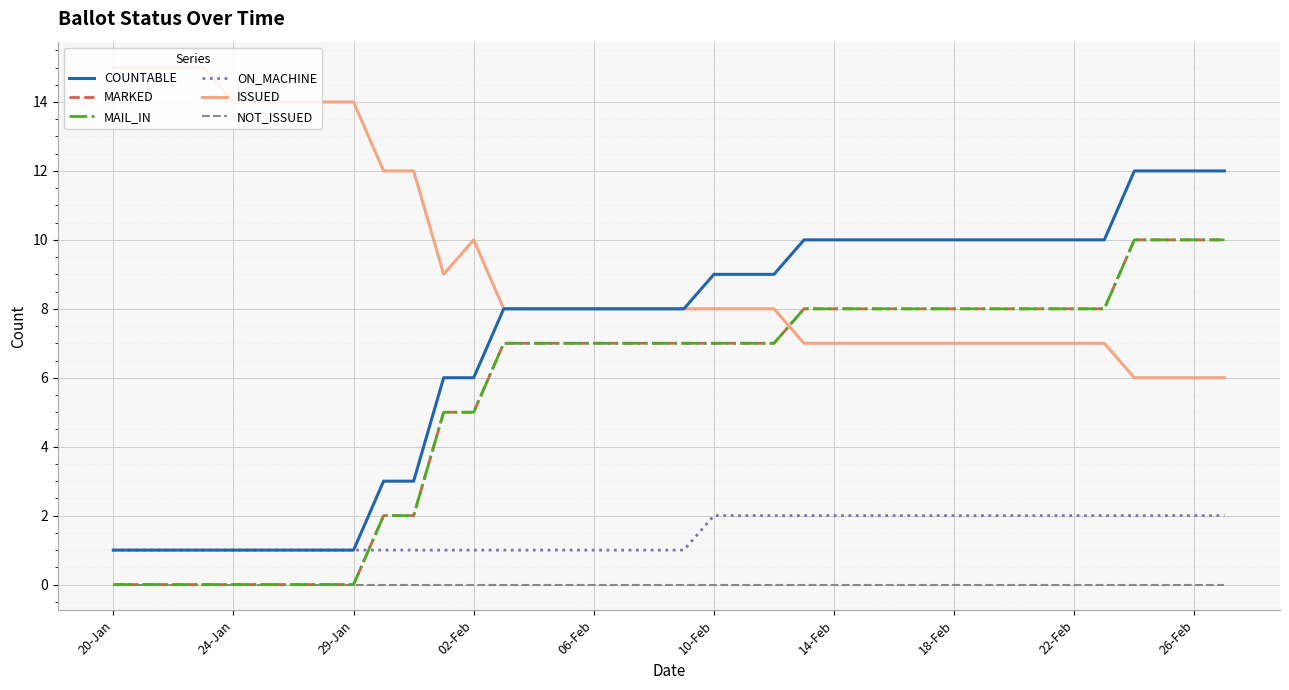

Does the chart have visible grid lines?

Yes